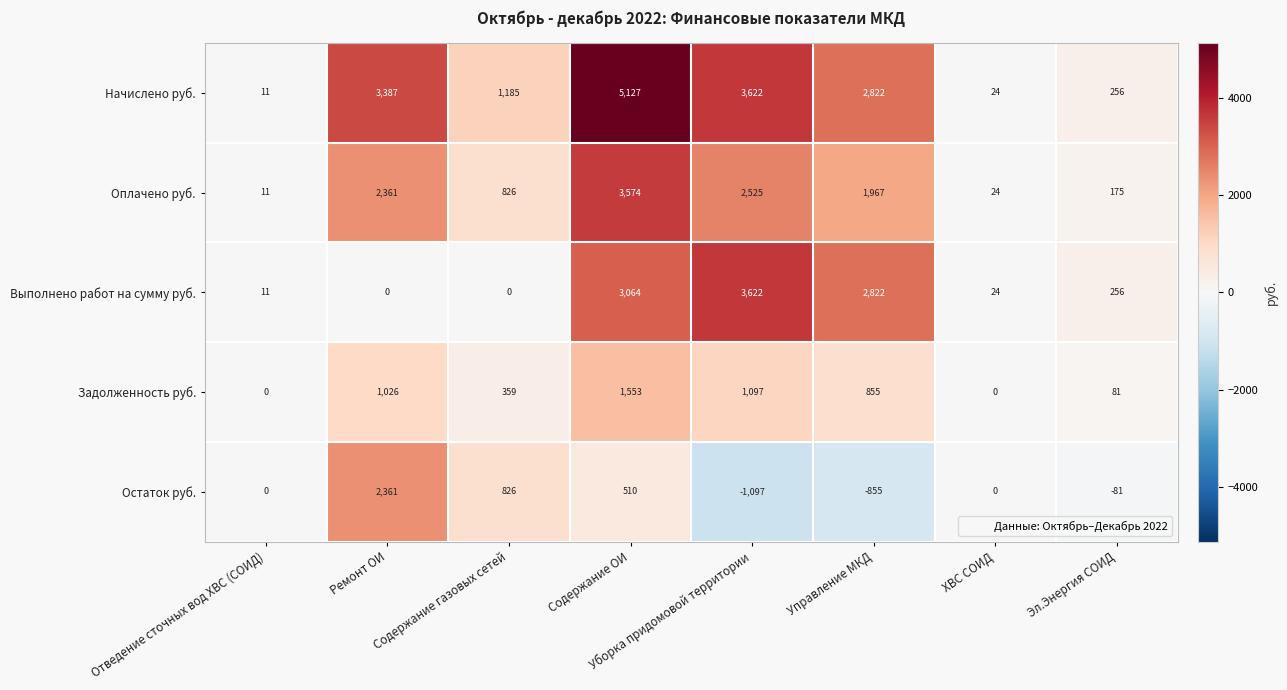

Which category has the lowest value across all series?

Уборка придомовой территории